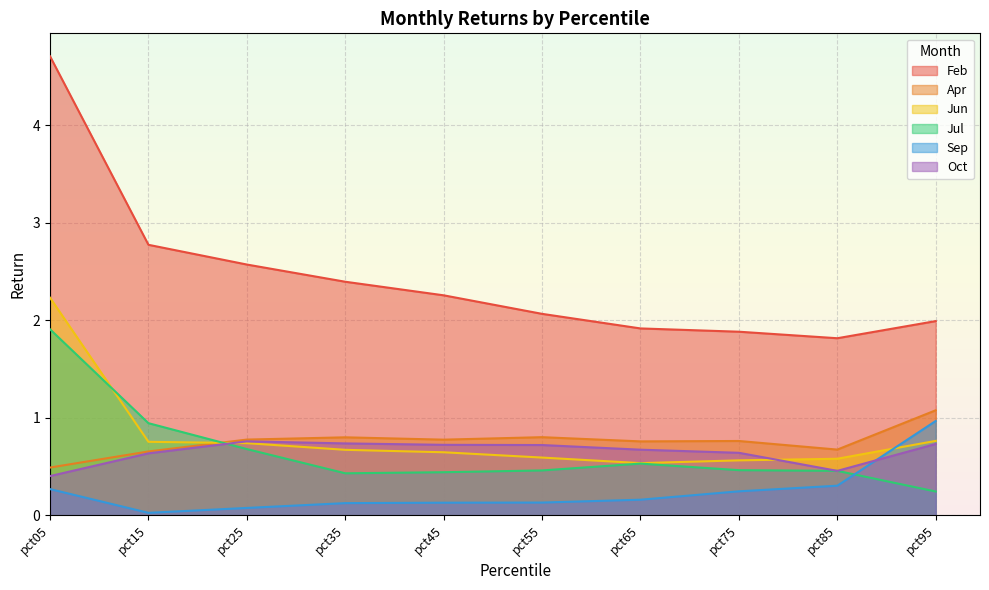

Reading left to right, list all the values displayed in this chart.

Feb: pct05=4.7	pct15=2.8	pct25=2.6	pct35=2.4	pct45=2.3	pct55=2.1	pct65=1.9	pct75=1.9	pct85=1.8	pct95=2.0
Apr: pct05=0.5	pct15=0.7	pct25=0.8	pct35=0.8	pct45=0.8	pct55=0.8	pct65=0.8	pct75=0.8	pct85=0.7	pct95=1.1
Jun: pct05=2.2	pct15=0.8	pct25=0.7	pct35=0.7	pct45=0.6	pct55=0.6	pct65=0.5	pct75=0.6	pct85=0.6	pct95=0.8
Jul: pct05=1.9	pct15=0.9	pct25=0.7	pct35=0.4	pct45=0.4	pct55=0.5	pct65=0.5	pct75=0.5	pct85=0.5	pct95=0.2
Sep: pct05=0.3	pct15=0.0	pct25=0.1	pct35=0.1	pct45=0.1	pct55=0.1	pct65=0.2	pct75=0.2	pct85=0.3	pct95=1.0
Oct: pct05=0.4	pct15=0.6	pct25=0.8	pct35=0.7	pct45=0.7	pct55=0.7	pct65=0.7	pct75=0.6	pct85=0.5	pct95=0.7